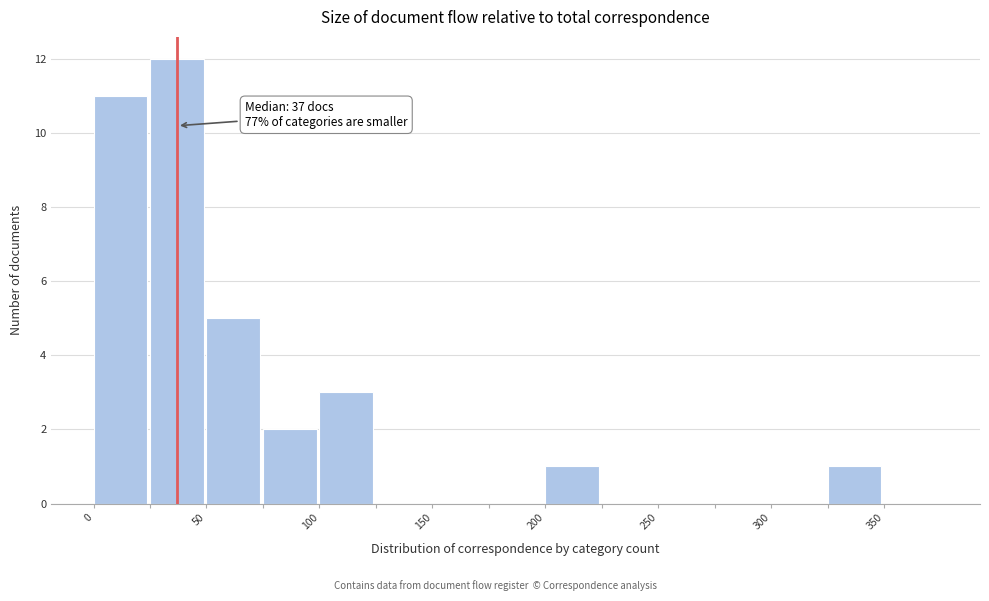

Which range on the x-axis has the tallest bar?

25 to 50